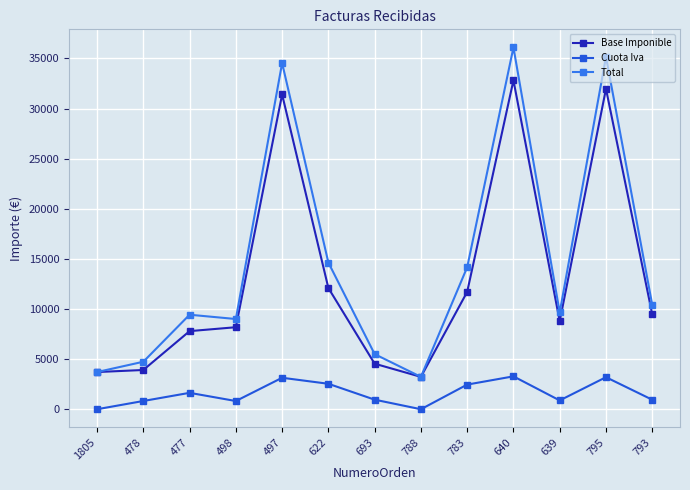

True or false: Base Imponible and Cuota Iva cross at least once.

False